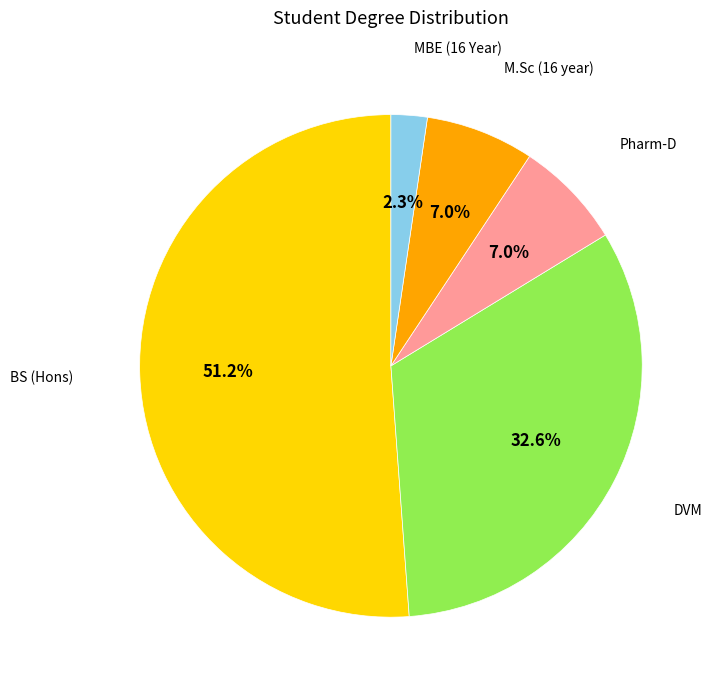

How many slices are in this pie chart?

5